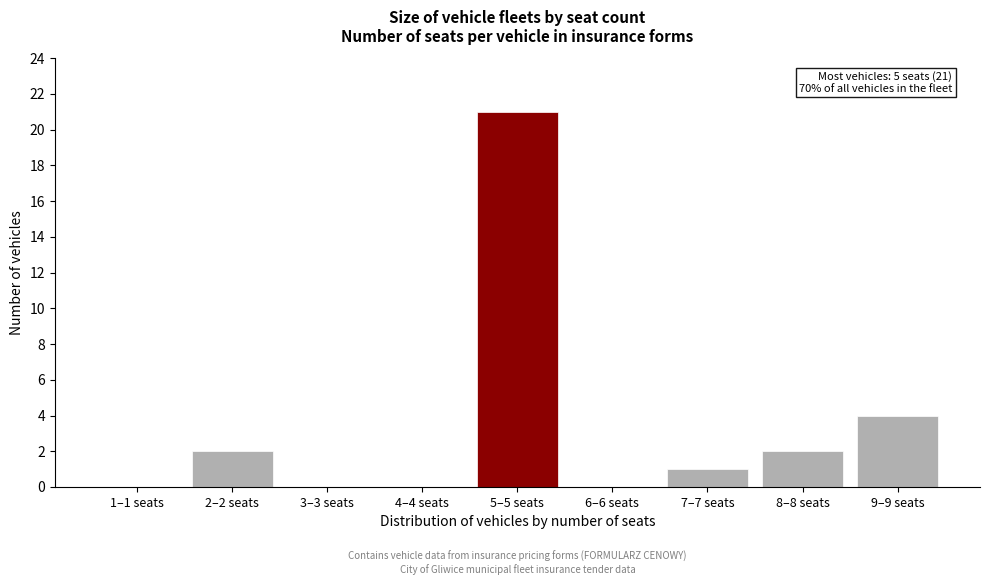

Reading left to right, what are all the values shown in this chart?

1–1 seats=0	2–2 seats=2	3–3 seats=0	4–4 seats=0	5–5 seats=21	6–6 seats=0	7–7 seats=1	8–8 seats=2	9–9 seats=4